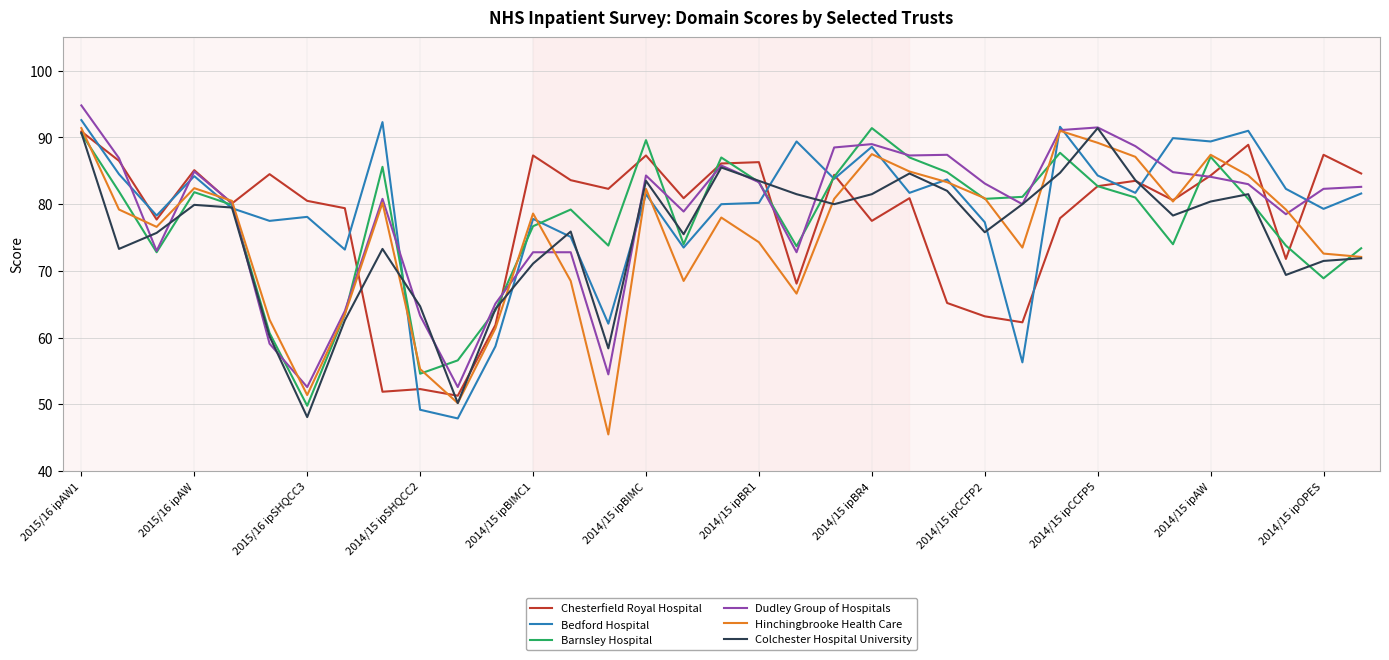

What is the highest value of the Hinchingbrooke Health Care series?

91.4